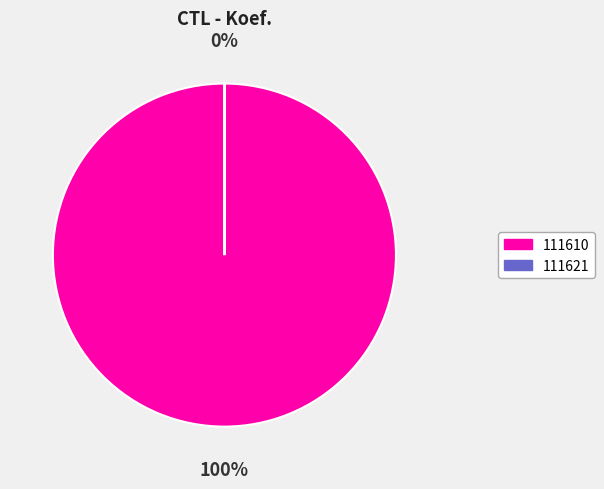

Which slice is the largest?

111610